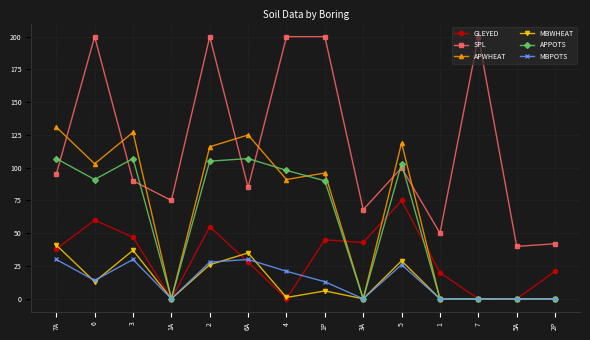

Between 4 and 3A, which series saw the biggest shift?

SPL